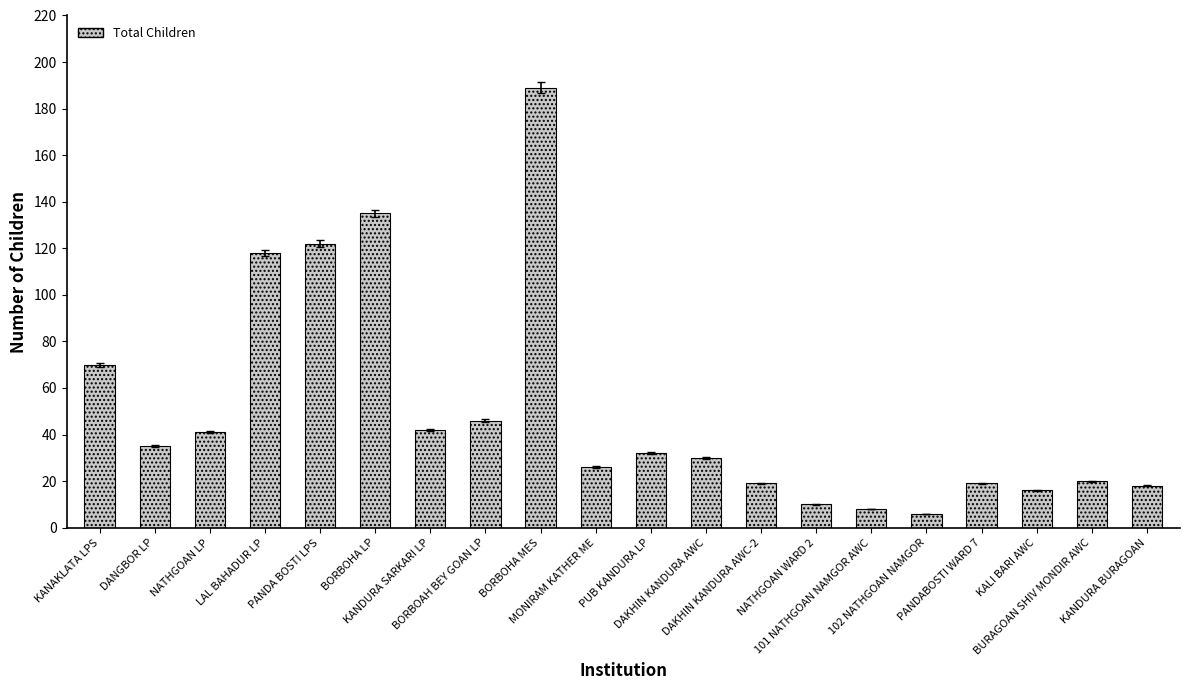

What is the average value?

50